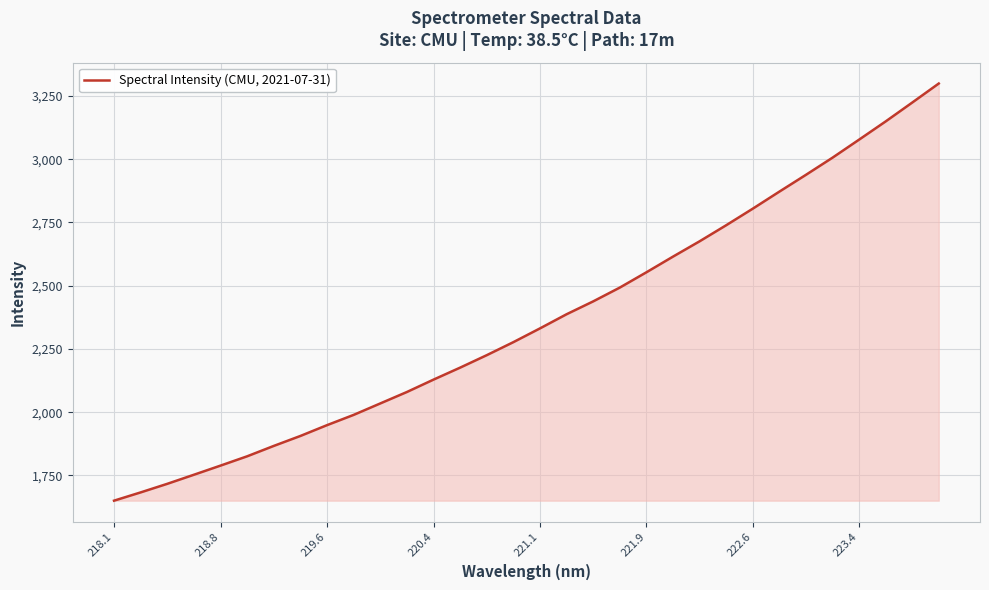

What is the difference between the maximum and minimum values?

1648.5